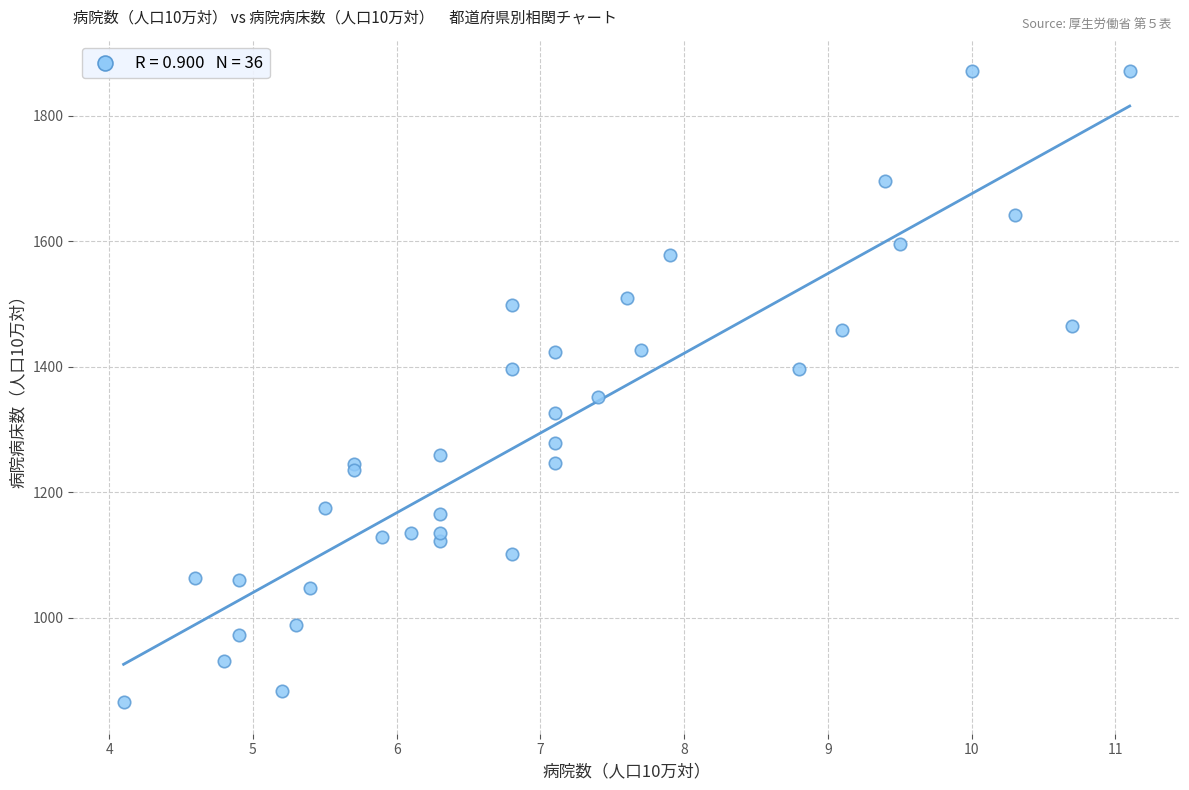

What Y value in the scatter plot is closest to 1368?

1352.1